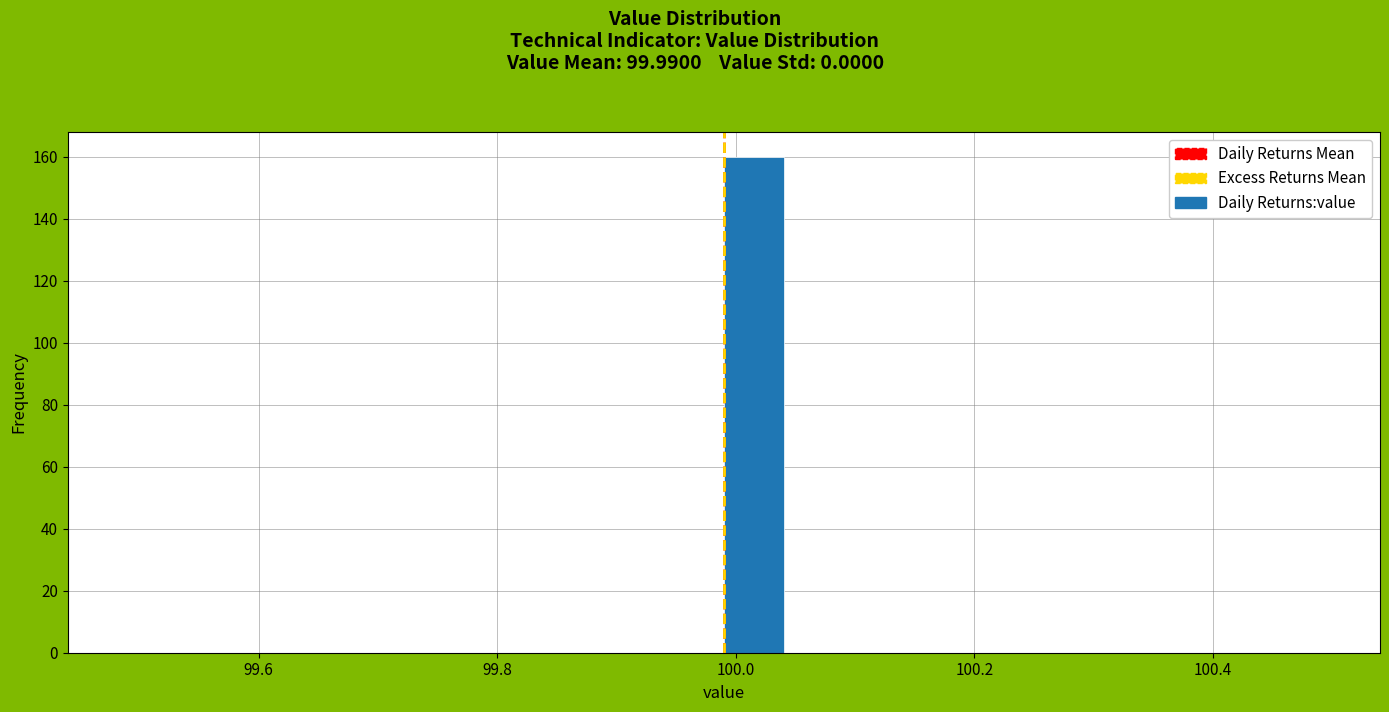

Around what value on the x-axis is the tallest bar? Give the approximate position of its centre, as read against the axis.

100.02